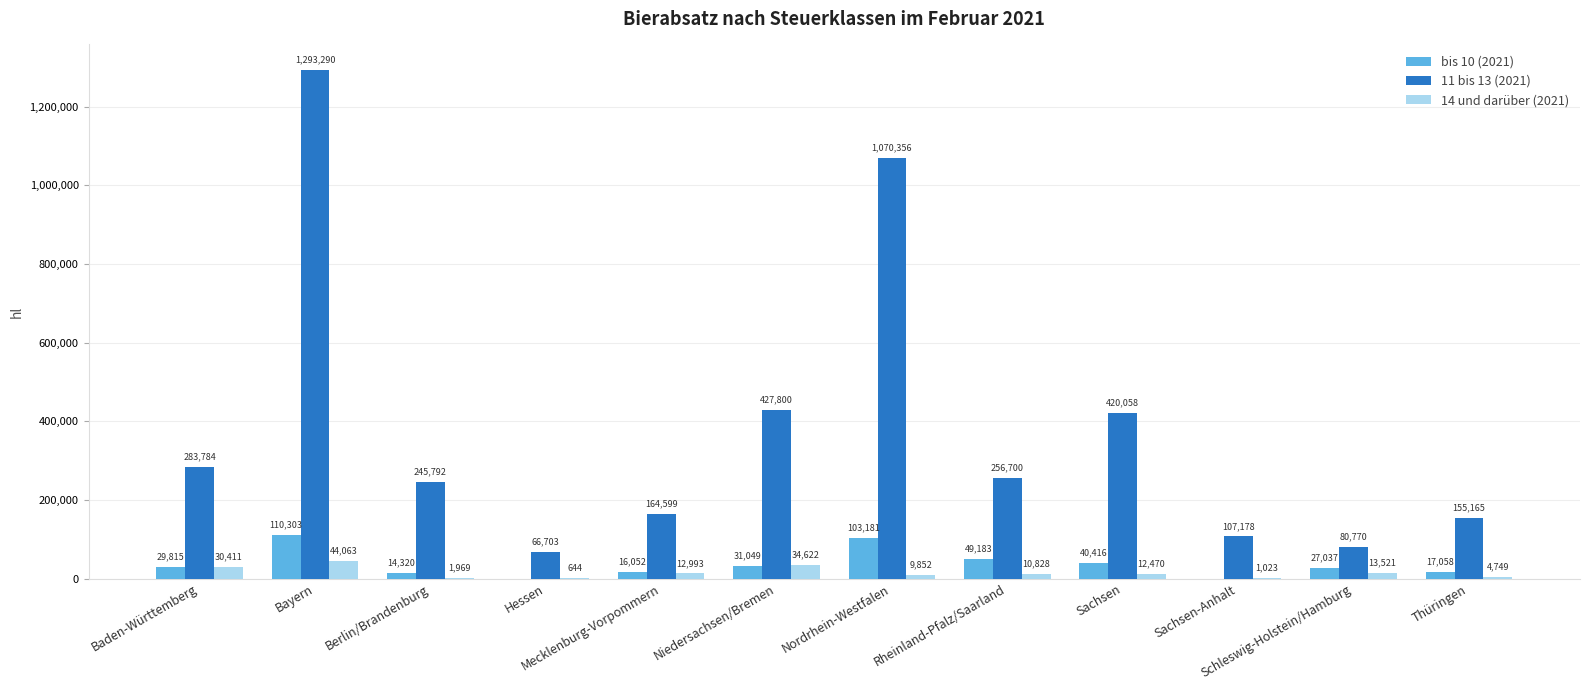

Which category has the highest value in the 14 und darüber (2021) series?

Bayern